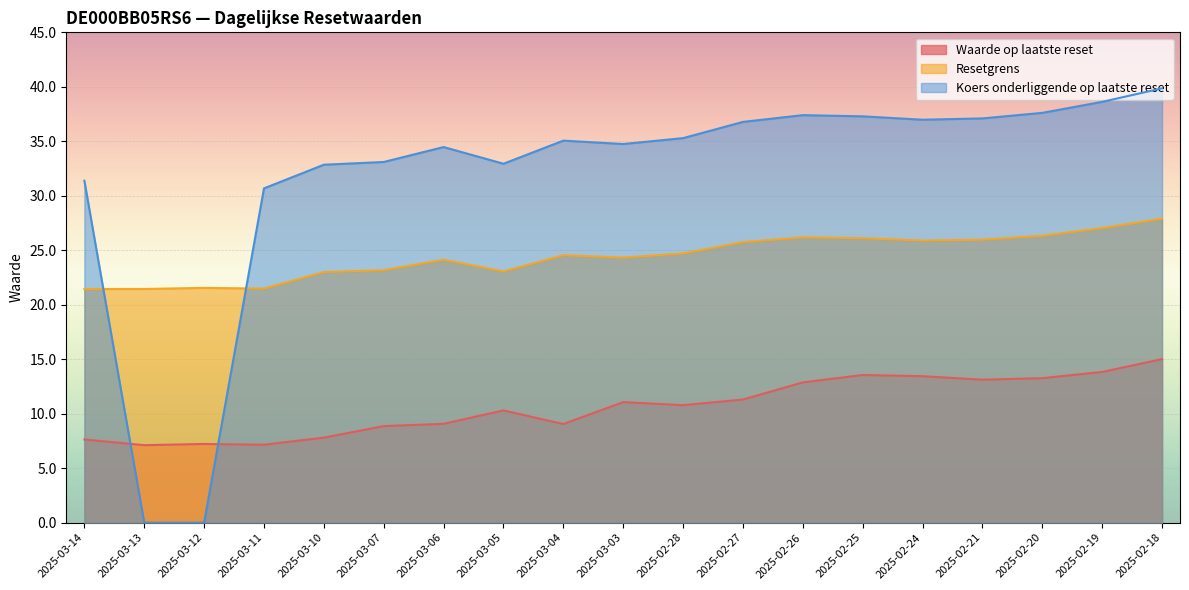

Which label corresponds to the largest value in the chart?

2025-02-18